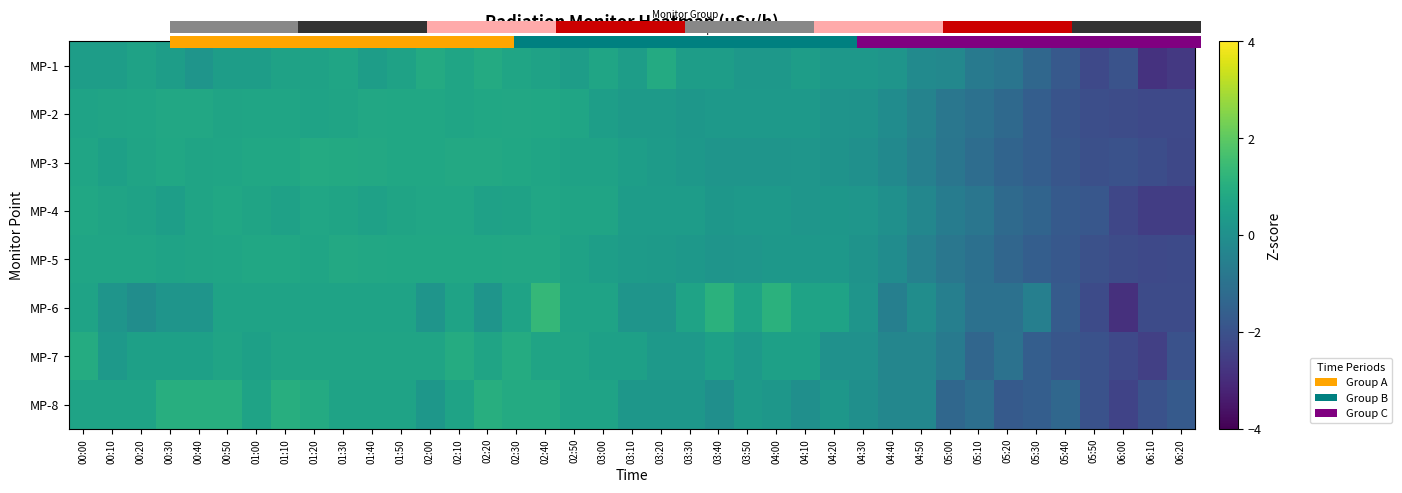

Is the value of MP-8 at 00:50 greater than the value of MP-3 at 02:20?

Yes